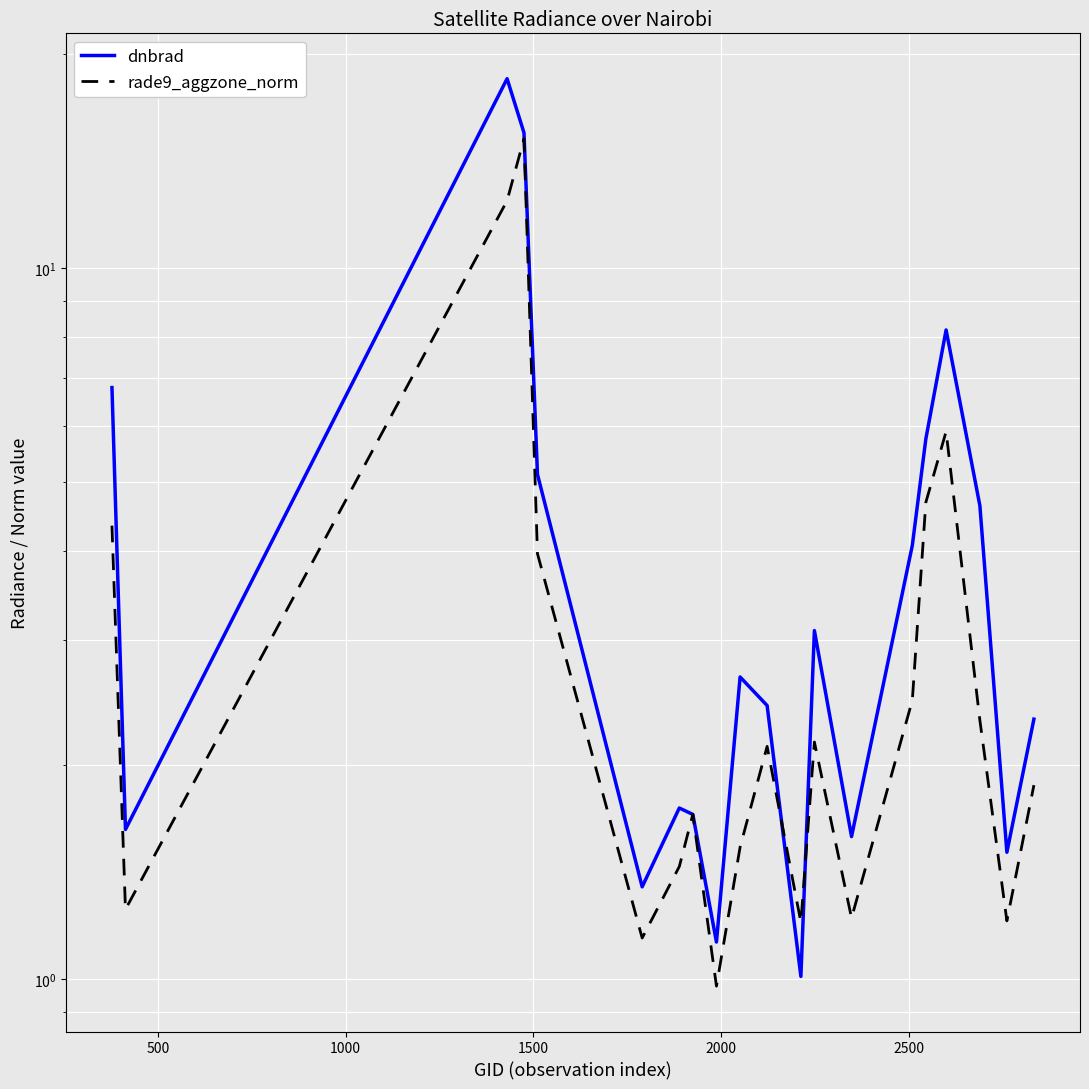

The rade9_aggzone_norm series shows 1.3 at 500. True or false?

True